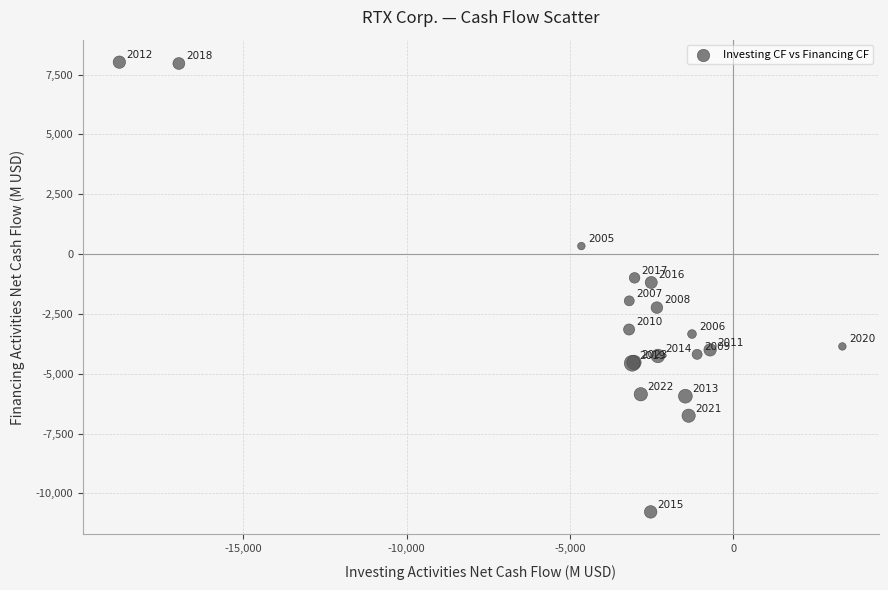

What Y value in the scatter plot is closest to -1377?

-1188